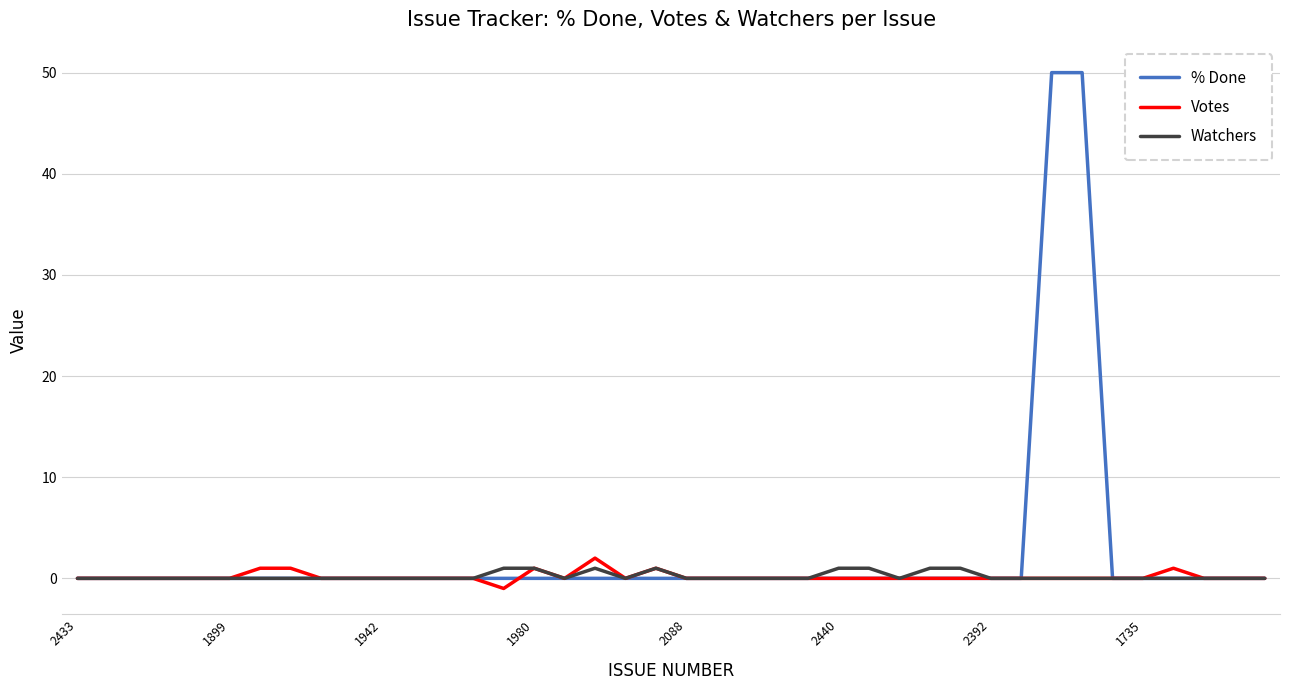

Which series has the largest total across all categories?

% Done